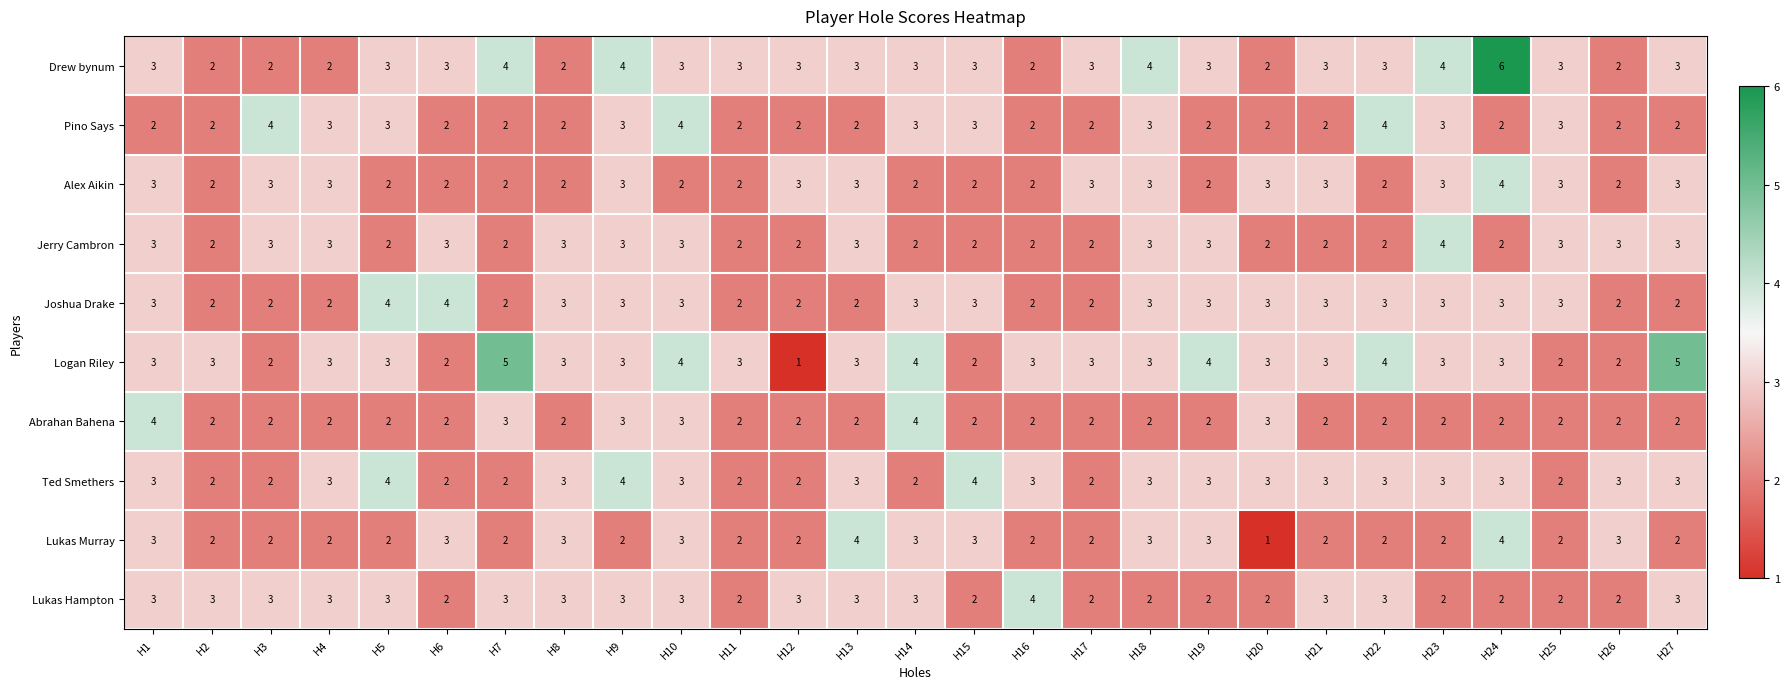

What is the average value of the Drew bynum series?

3